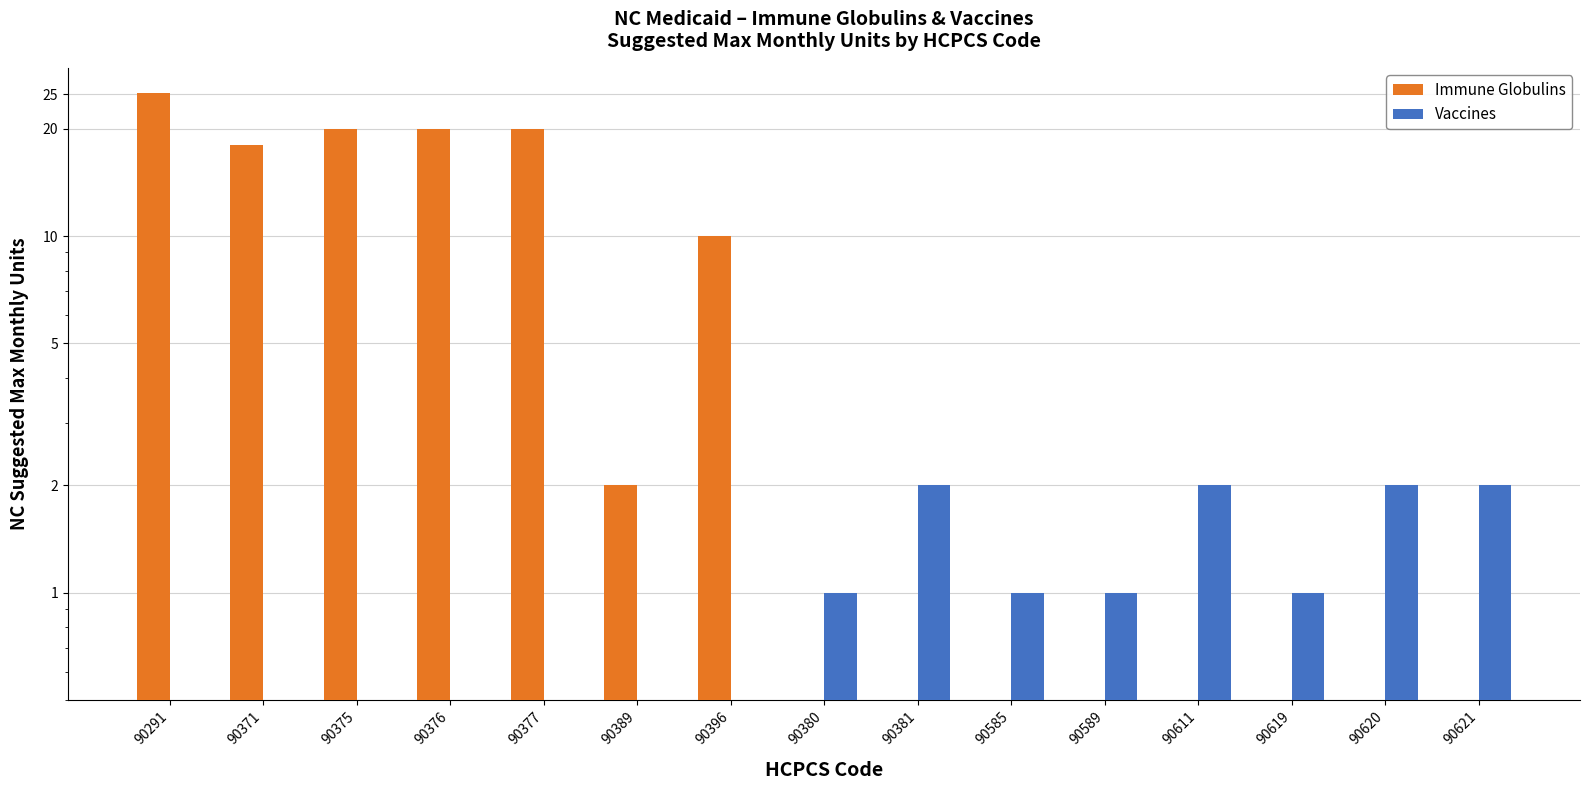

What is the difference between the maximum and second lowest values in the Vaccines series?

2.0